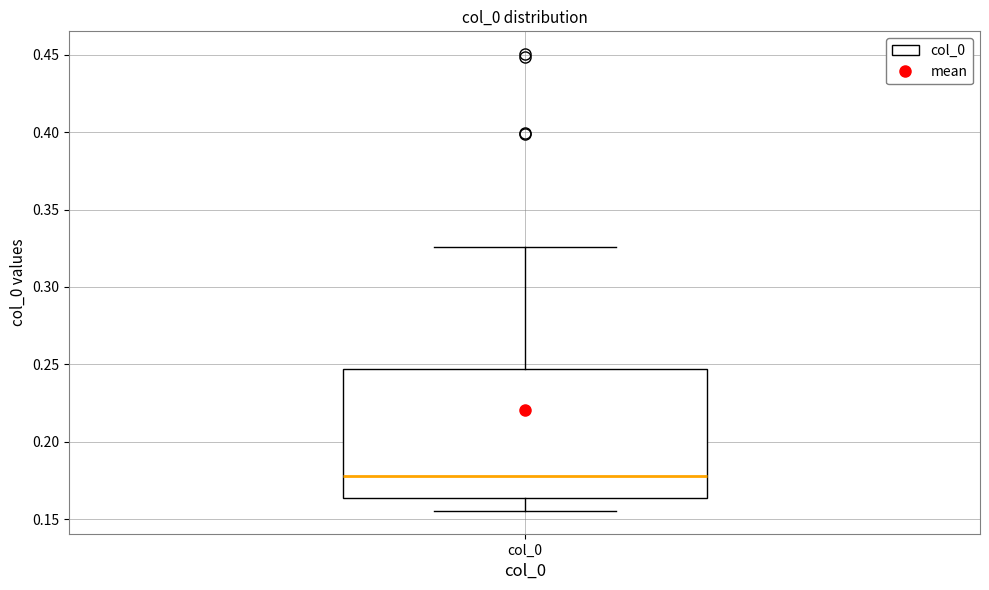

Where does the median line of the box for col_0 sit on the y-axis? The values are not printed on the chart, so give them approximately, as read against the axis.

0.180